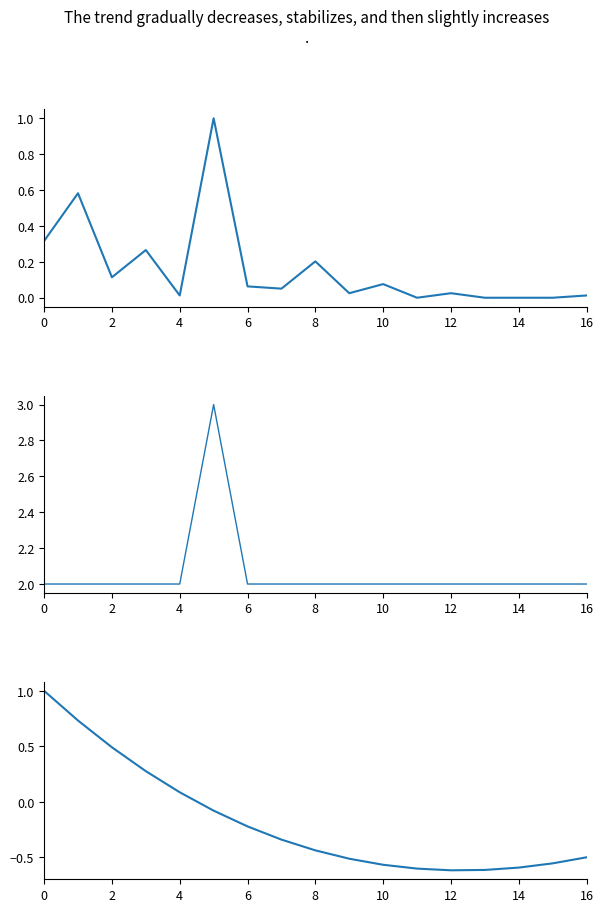

What is the spread (max minus min) of values at 9?

2.5